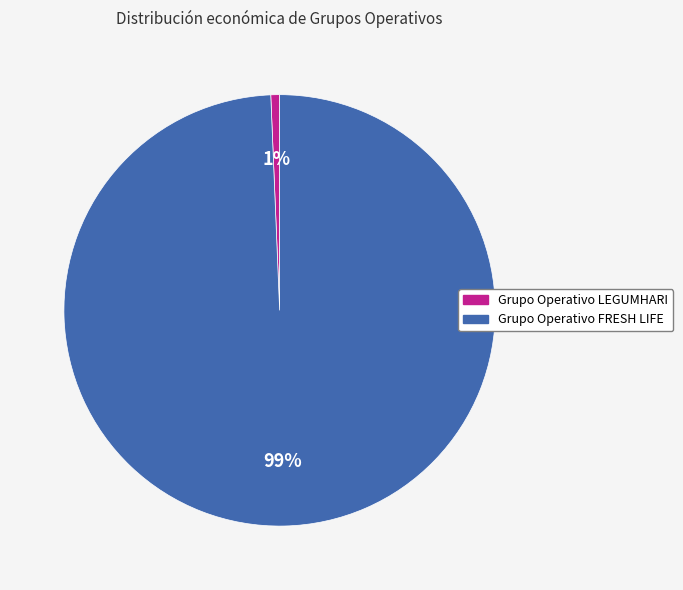

Which has a higher value, Grupo Operativo FRESH LIFE or Grupo Operativo LEGUMHARI?

Grupo Operativo FRESH LIFE